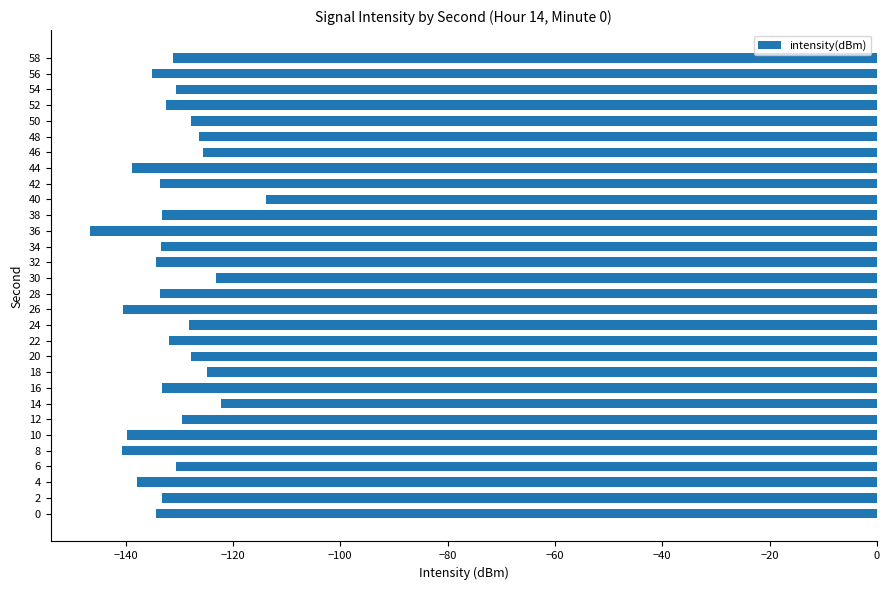

The value at 0 is -134.4. True or false?

True